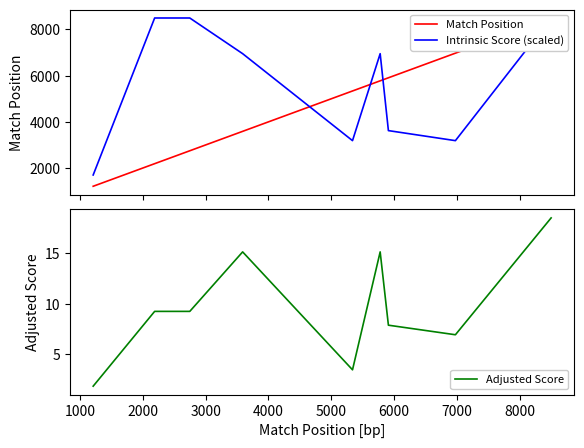

Reading right to left, extract all data points from this chart.

Match Position: 8497.0	6974.0	5908.0	5777.0	5337.0	3589.0	2748.0	2189.0	1211.0
Intrinsic Score (scaled): 8497.0	3186.4	3620.9	6952.1	3186.4	6952.1	8497.0	8497.0	1699.4
Adjusted Score: 18.5	6.9	7.9	15.1	3.5	15.1	9.2	9.2	1.8